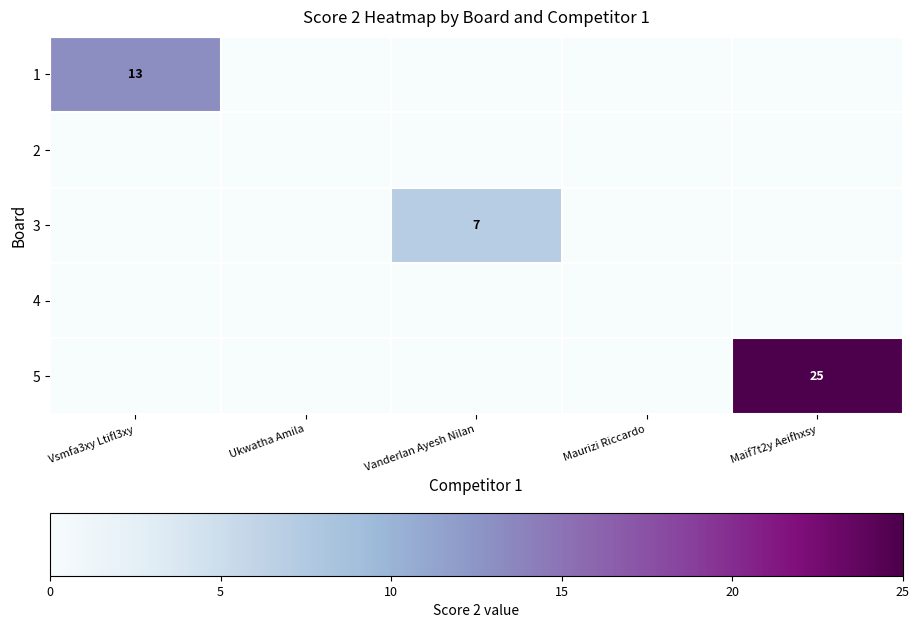

True or false: 3 has a value of 11 at Vanderlan Ayesh Nilan.

False